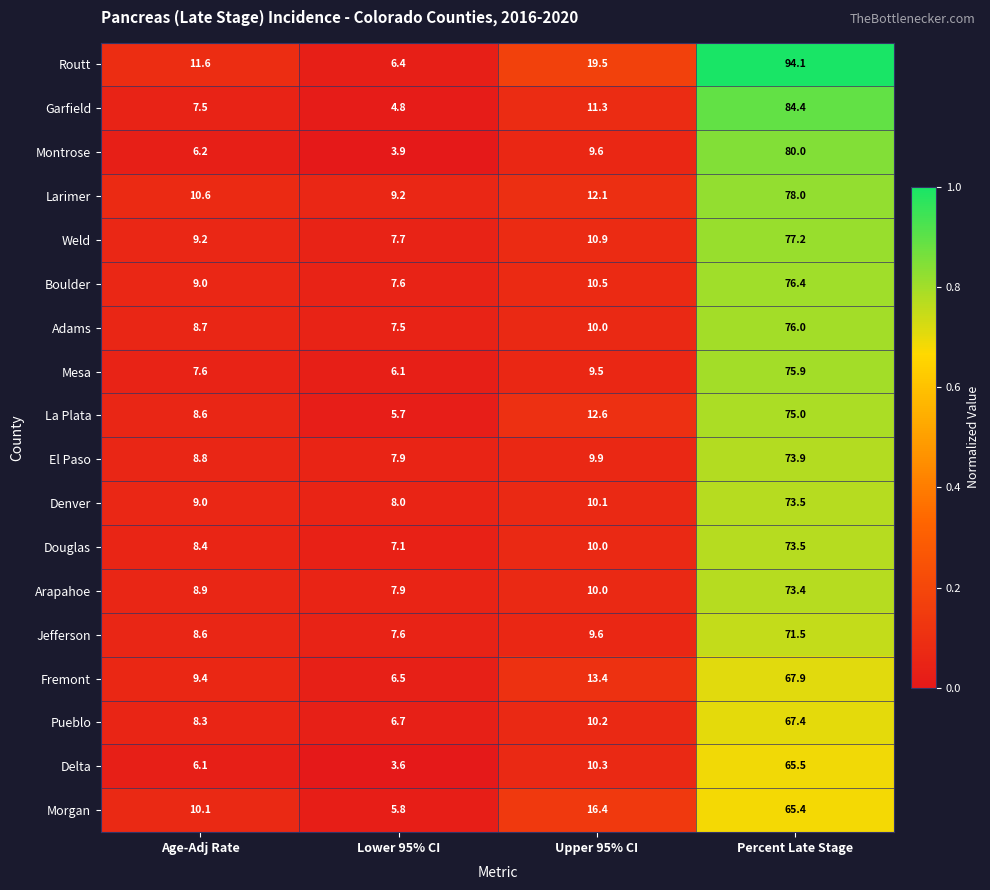

Which series has the largest total across all categories?

Routt